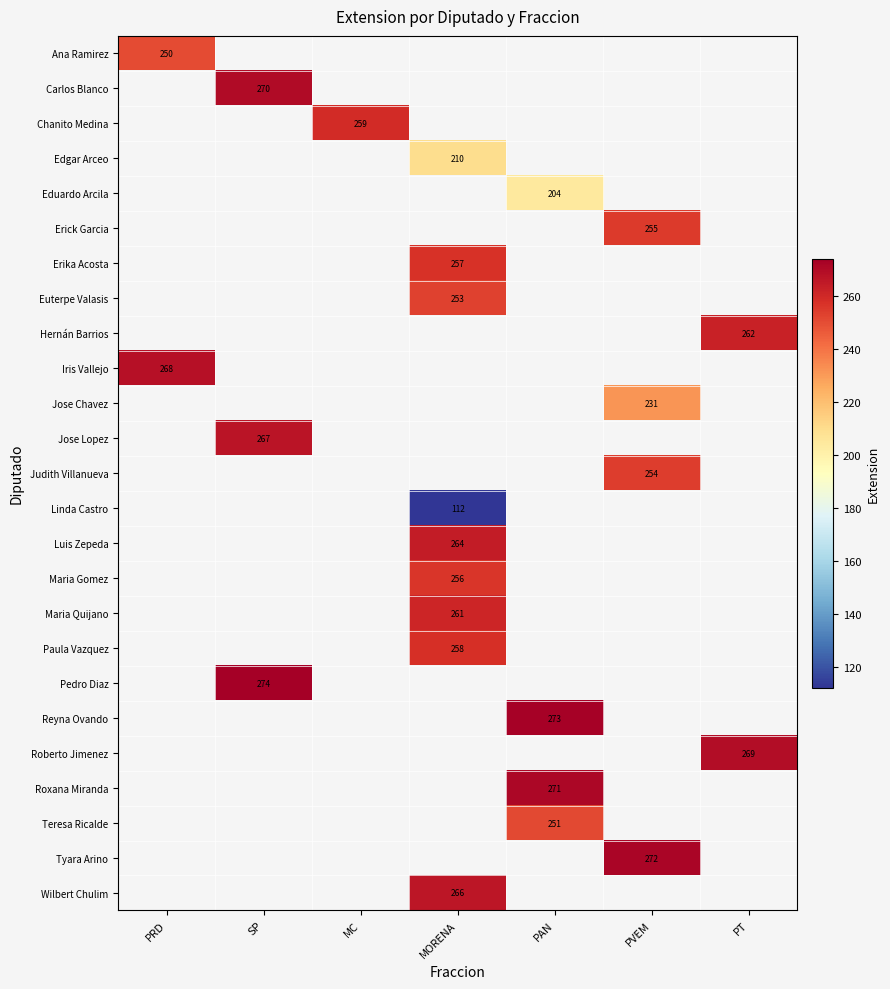

What is the greatest value displayed?

274.0